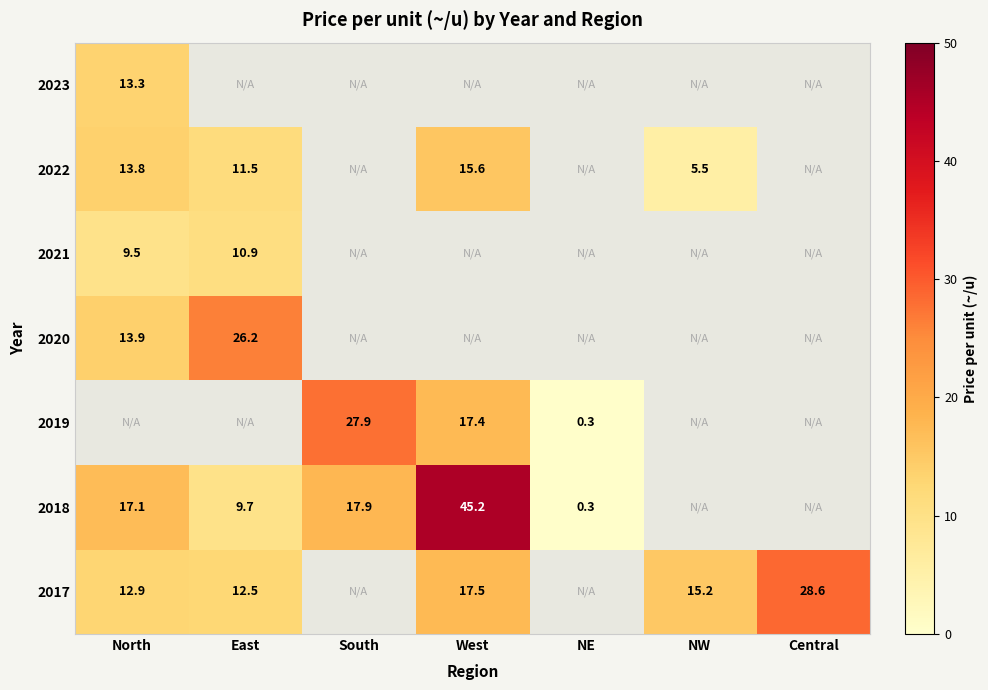

The 2020 series shows 6.5 at East. True or false?

False